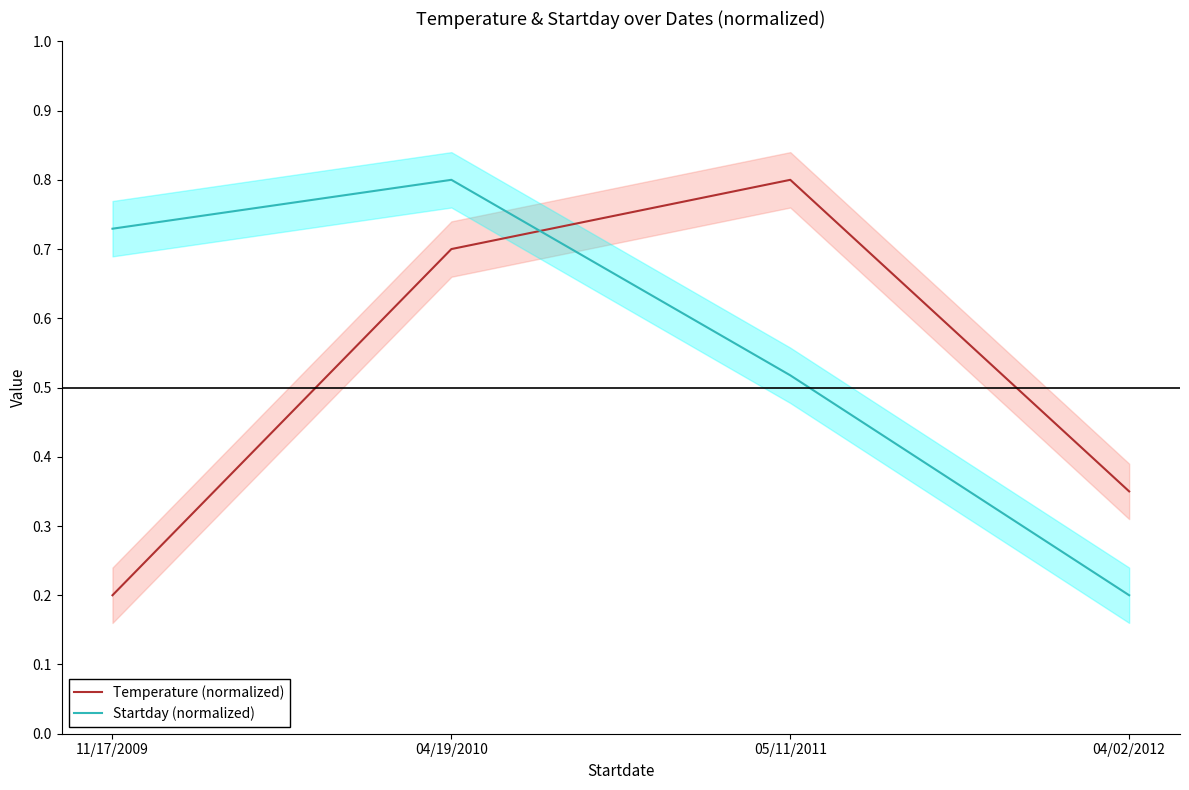

The value of Startday (normalized) at 04/02/2012 is 0.3. True or false?

False